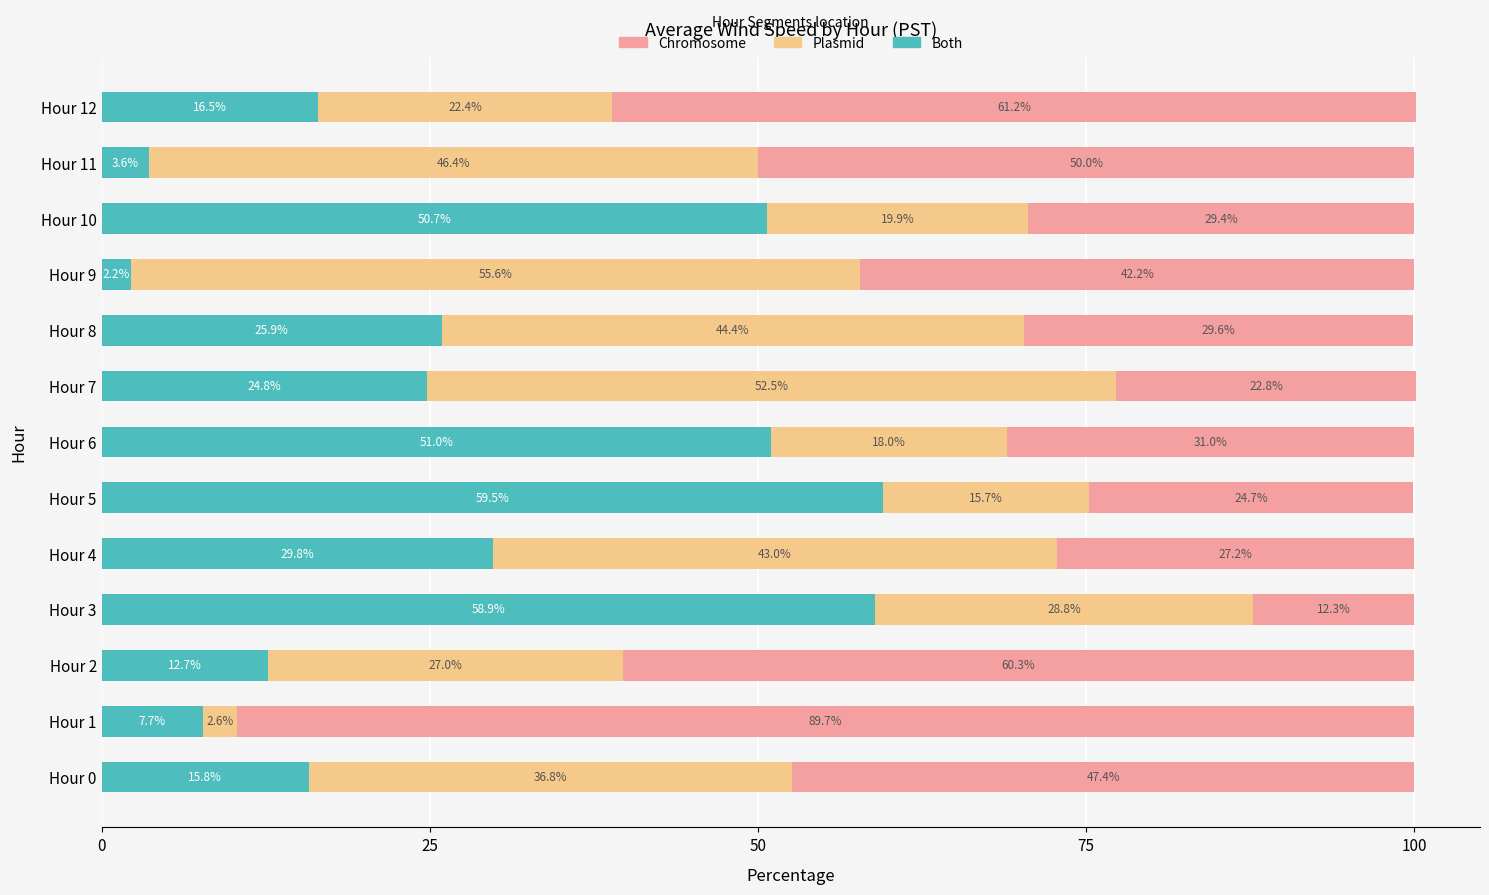

What is the average value of the Both series?

27.6